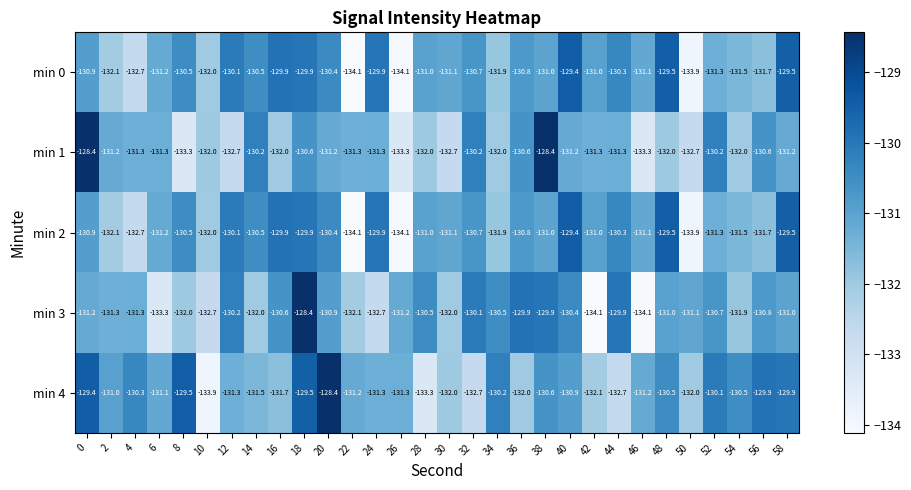

What is the approximate value of min 4 at 6?

-131.1